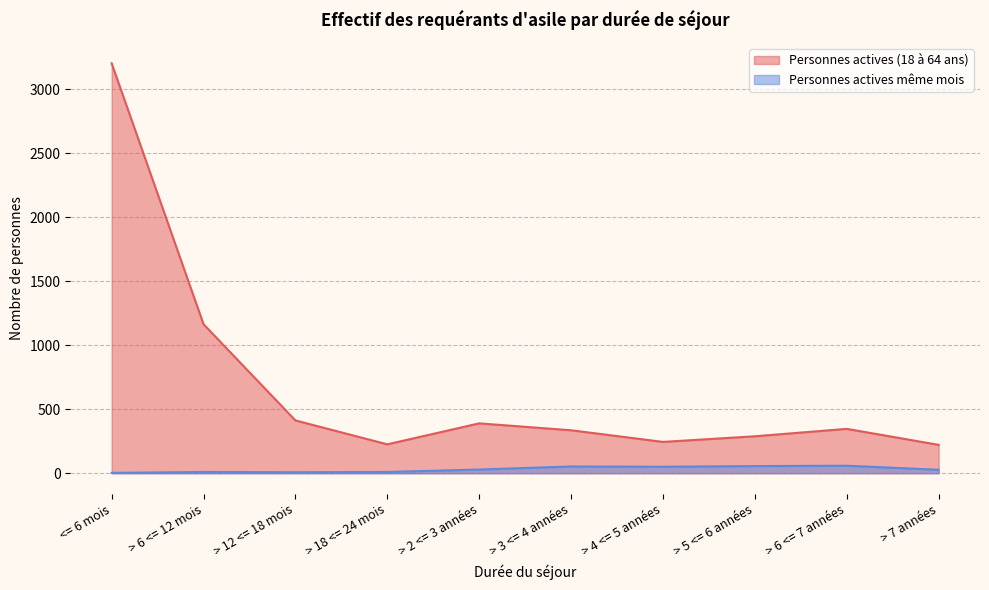

At which label does Personnes actives même mois reach its peak?

> 6 <= 7 années